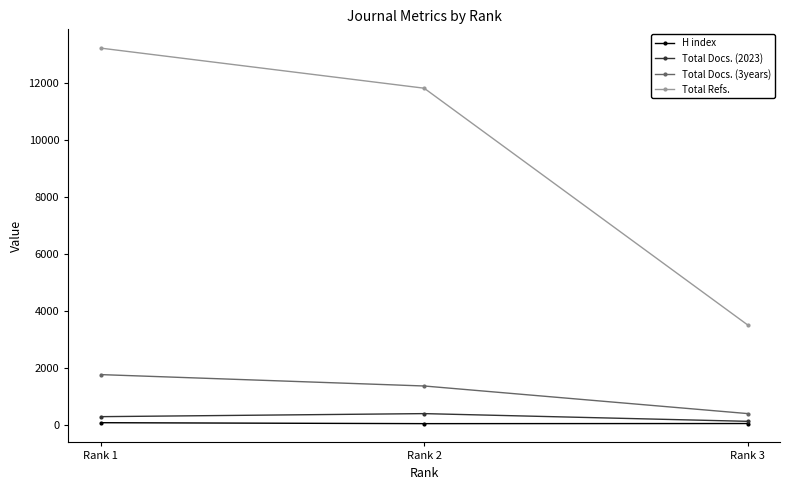

True or false: Total Refs. has a value of 11826 at Rank 2.

True